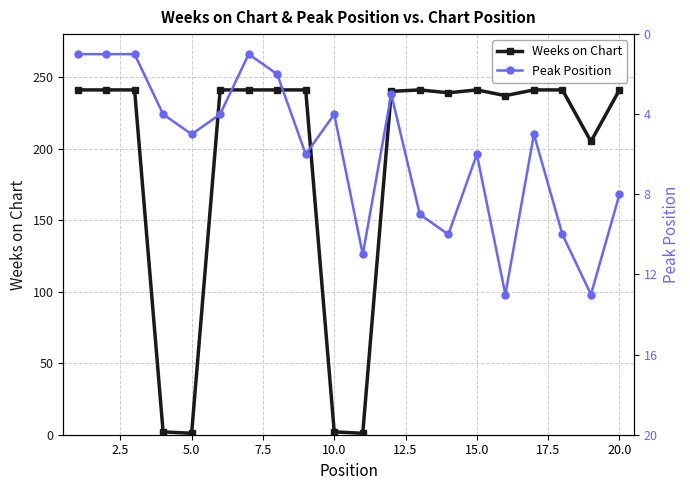

Is this an area chart (filled region under the line)?

No